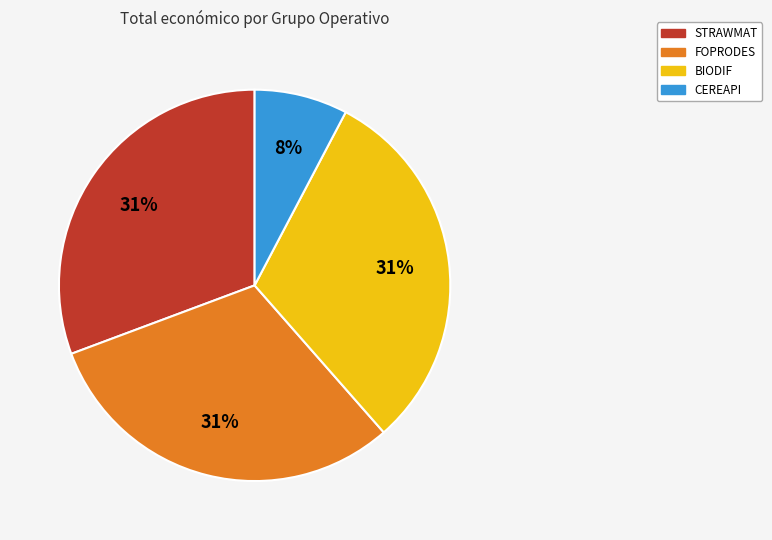

Count the number of slices in the pie.

4